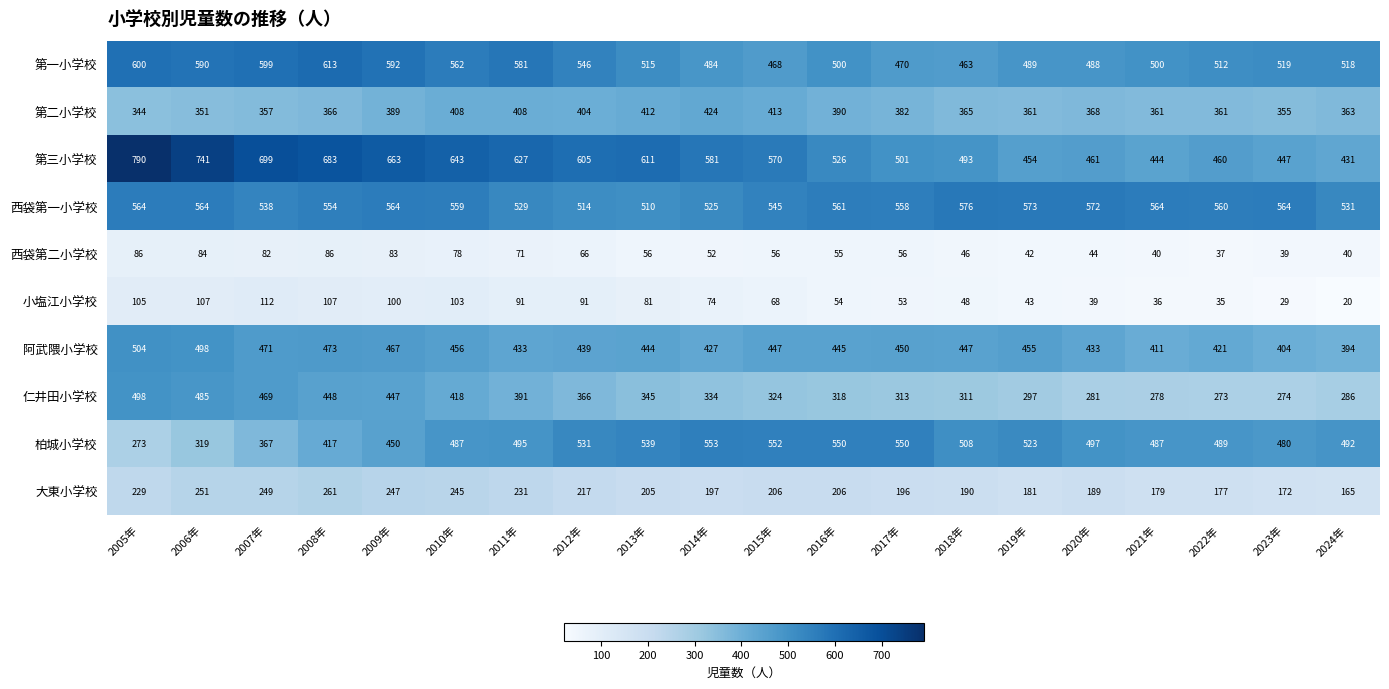

Which series has the largest total across all categories?

第三小学校